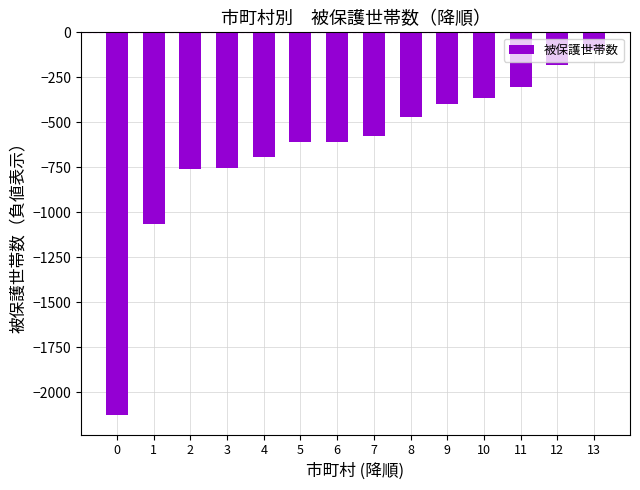

How many values are below -574?

7